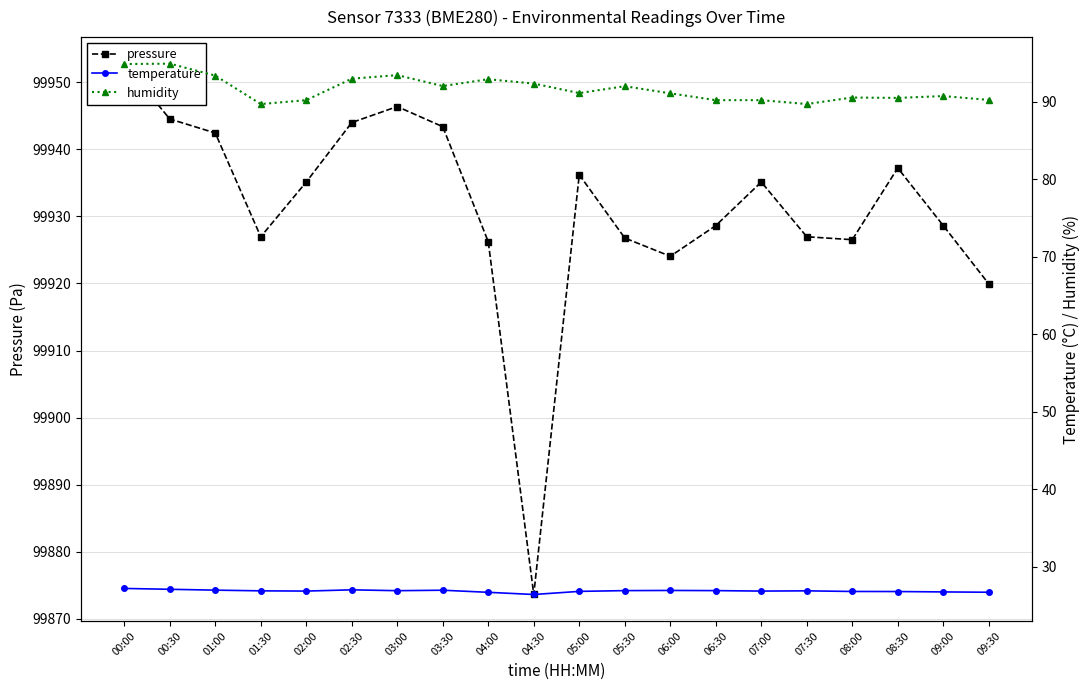

How many interior local valleys does the humidity series have?

5